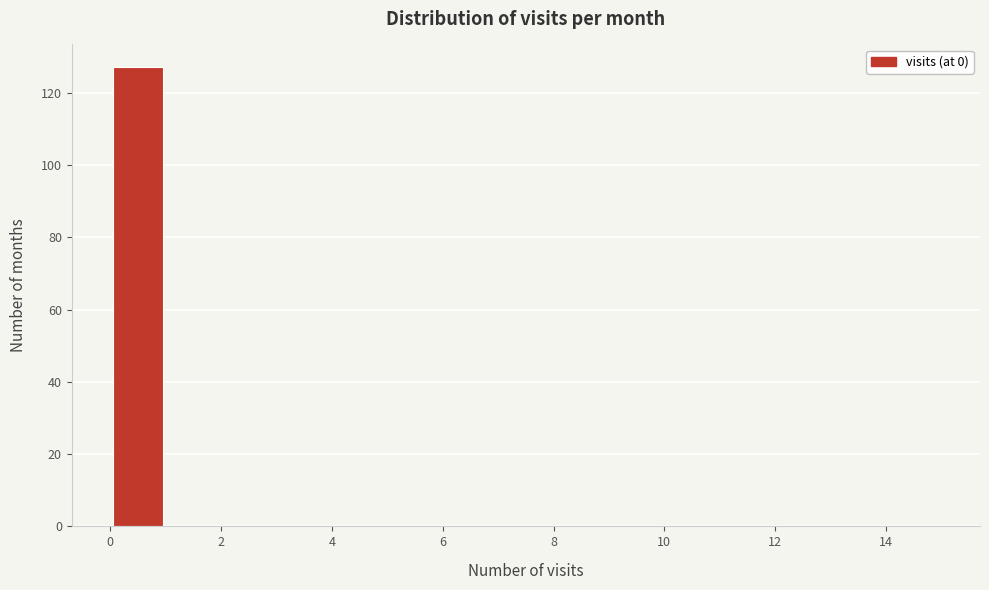

How tall is the bar that spans 0 to 1 on the x-axis? The values are not printed on the chart, so give them approximately, as read against the axis.

128